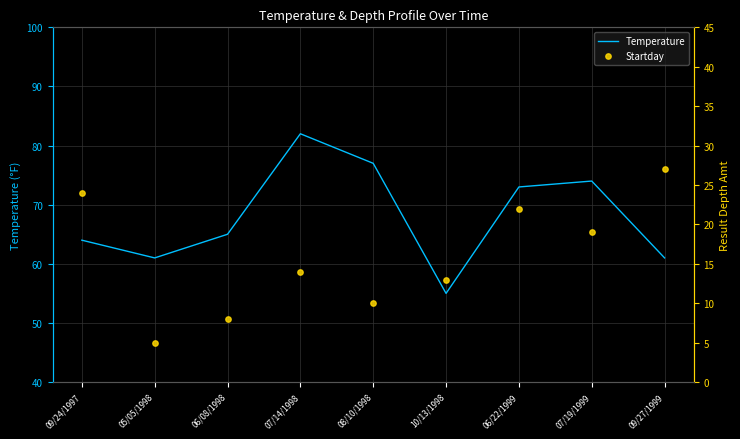

Which series has the largest total across all categories?

Temperature